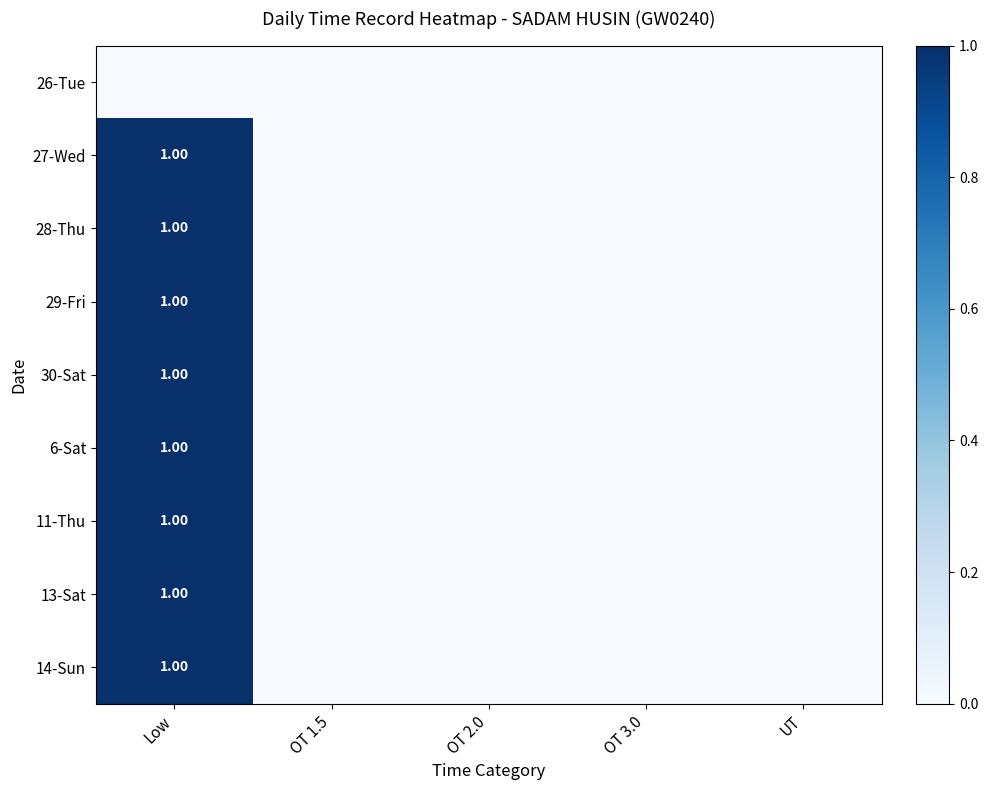

How many values in 27-Wed are above zero?

1